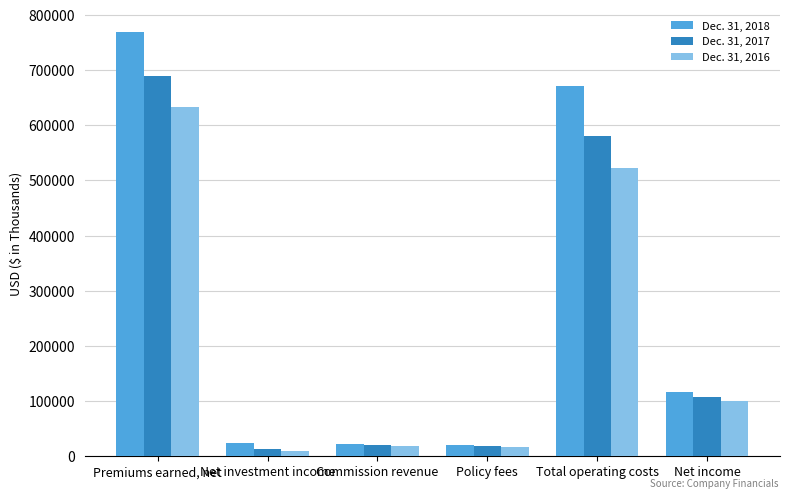

The value of Dec. 31, 2018 at Premiums earned, net is 768382. True or false?

True